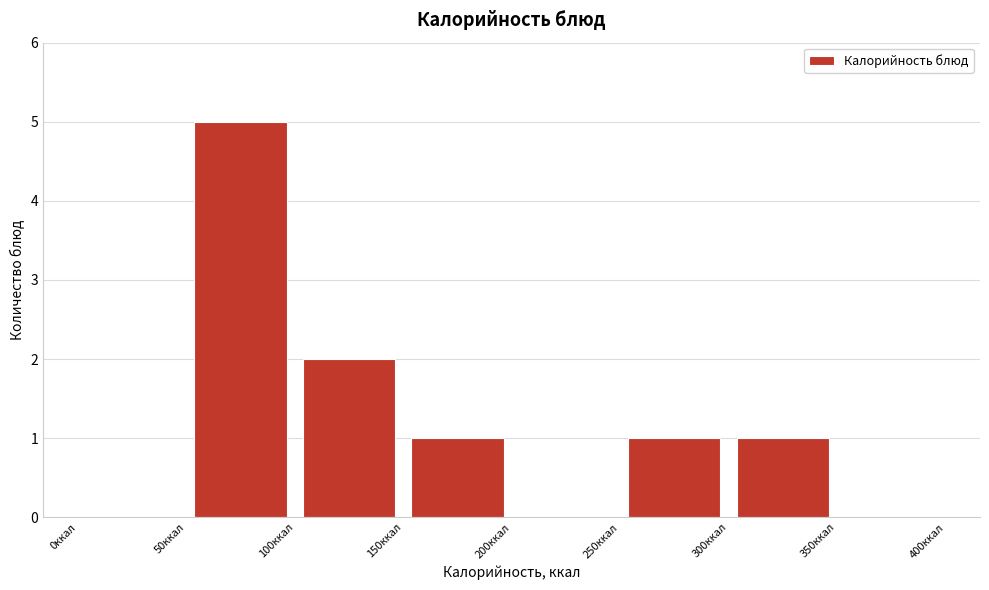

Reading left to right, transcribe this chart: for each bar, give the range it covers on the x-axis and its height. The values are not printed on the chart, so give them approximately, as read against the axis.

0 to 50: 0
50 to 100: 5
100 to 150: 2
150 to 200: 1
200 to 250: 0
250 to 300: 1
300 to 350: 1
350 to 400: 0